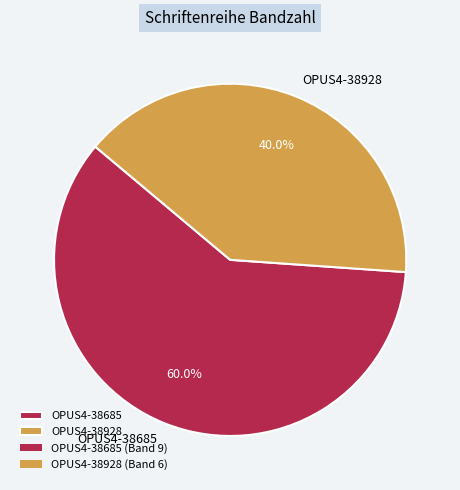

Does any single category account for the majority?

Yes